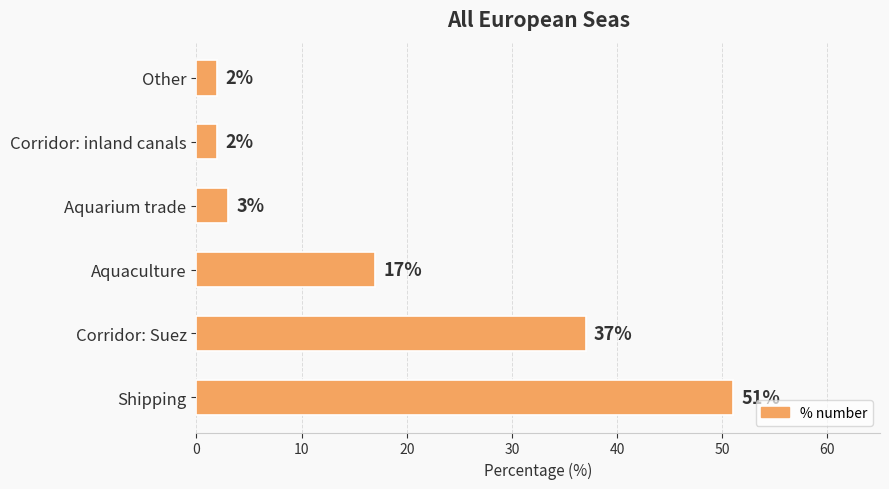

True or false: the data shows 3 at Aquarium trade.

True